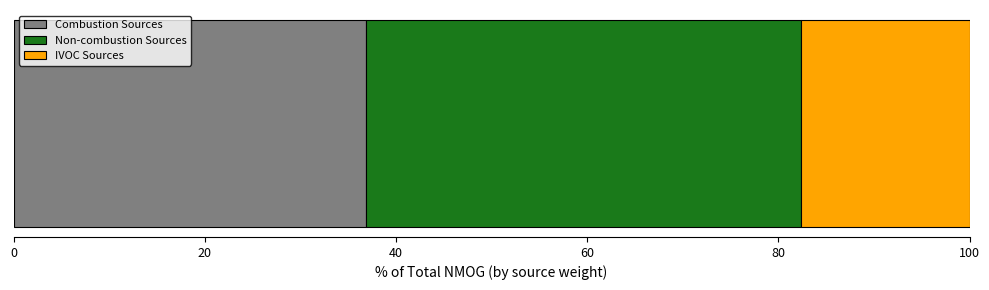

How many data points does each series have?

1